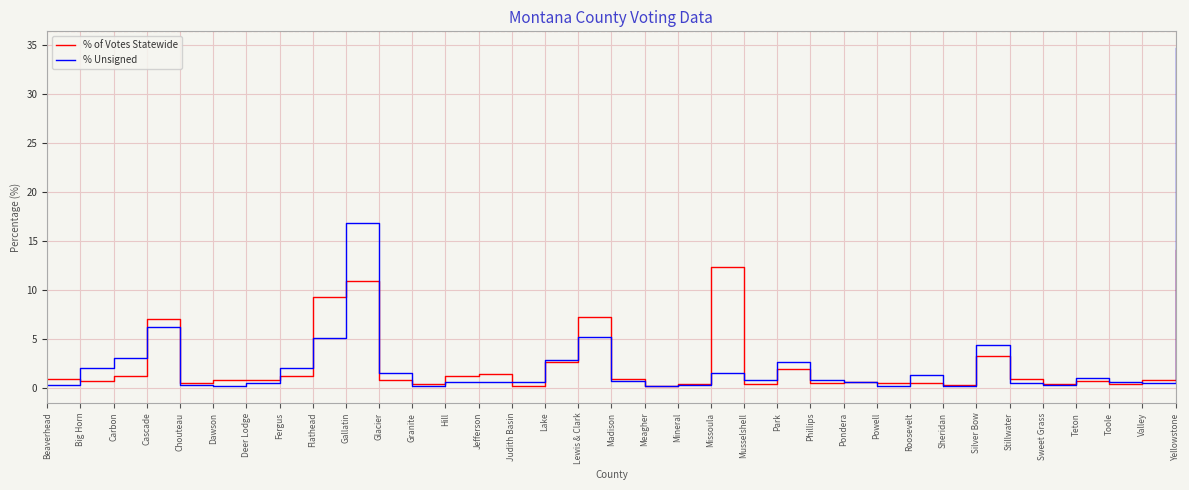

Rank the series by their maximum value, from highest to lowest.

% Unsigned, % of Votes Statewide